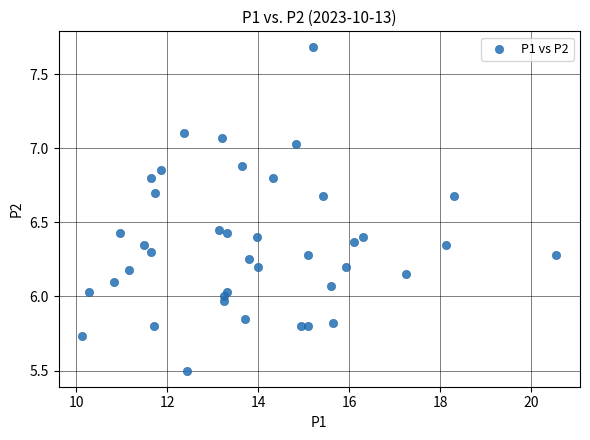

What is the range of X values (max minus min)?

10.4